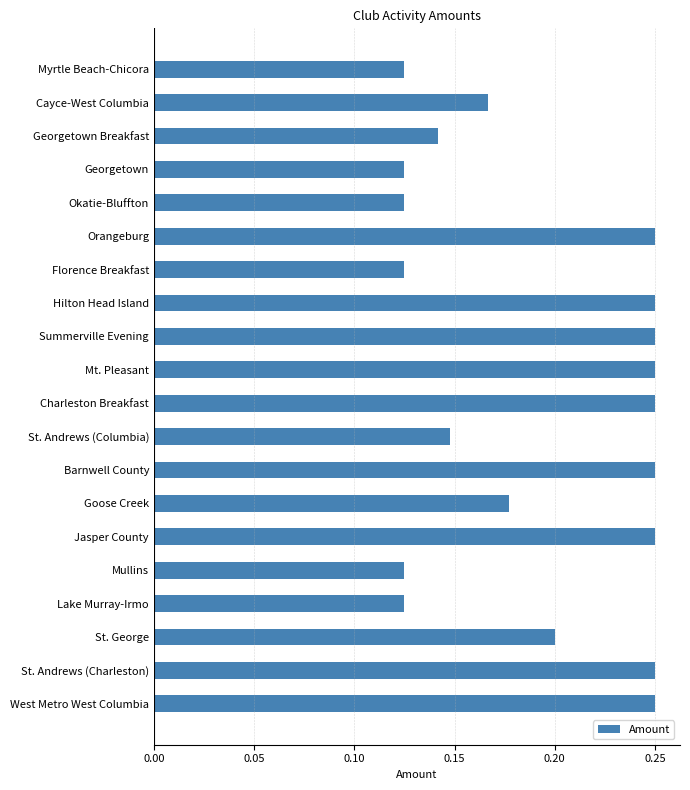

Count the values in the range 0 to 1.

20